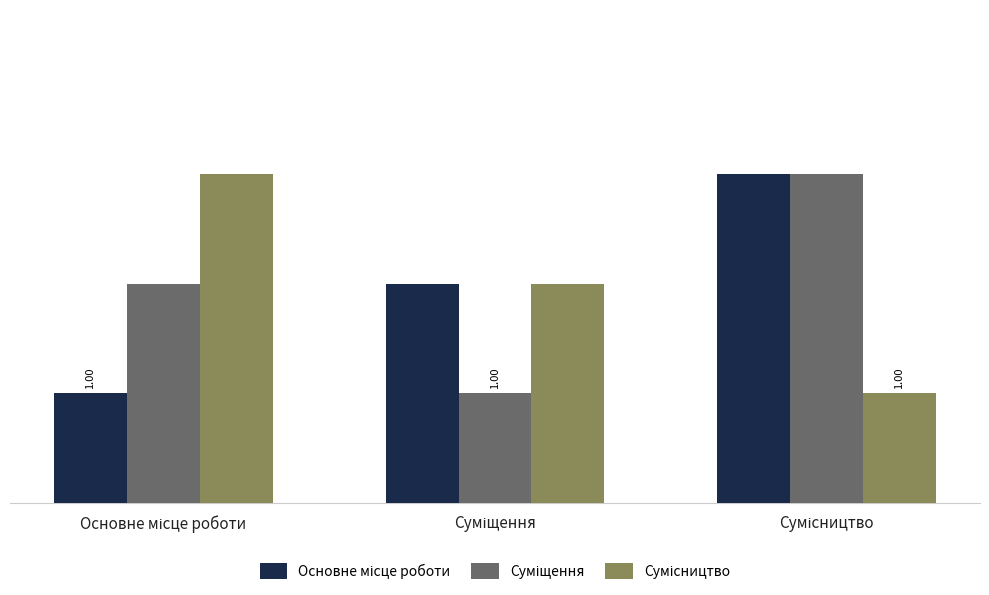

At how many categories does at least one series exceed 1?

3